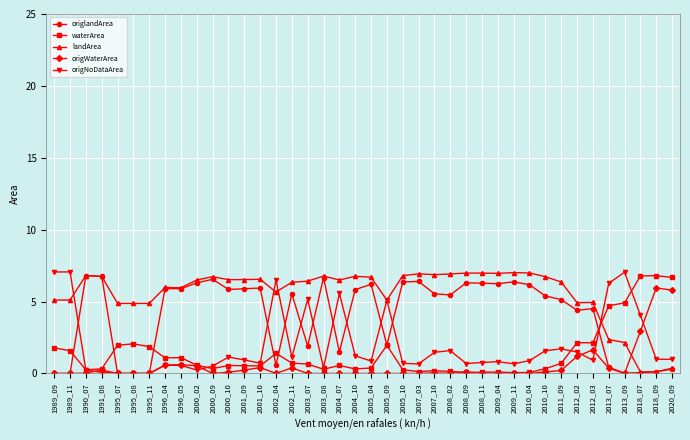

What is the value of the landArea point at the 34th from the left?

4.9